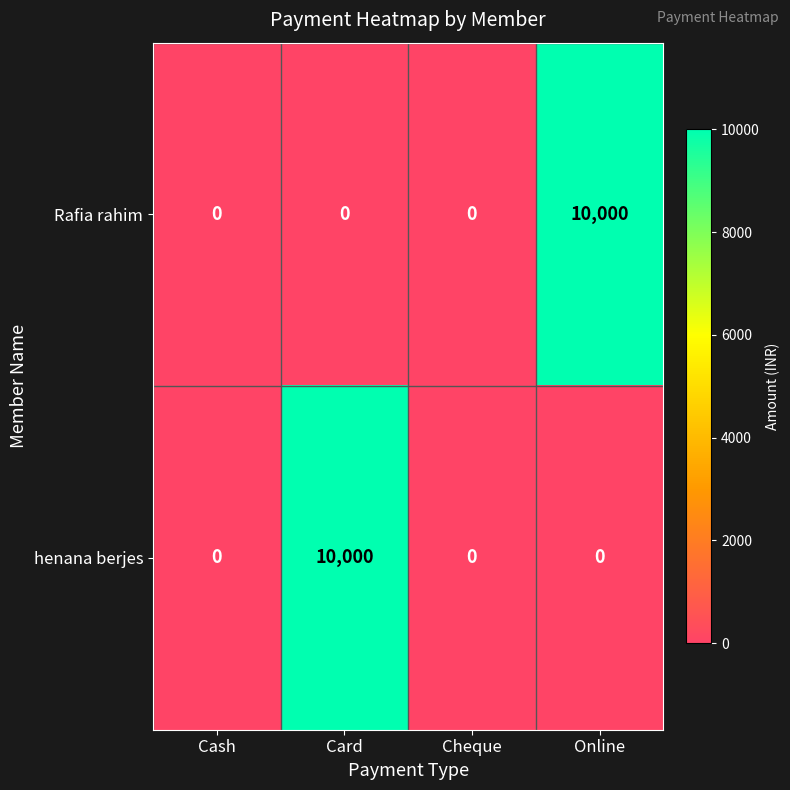

Which series changed the most between Card and Cheque?

henana berjes